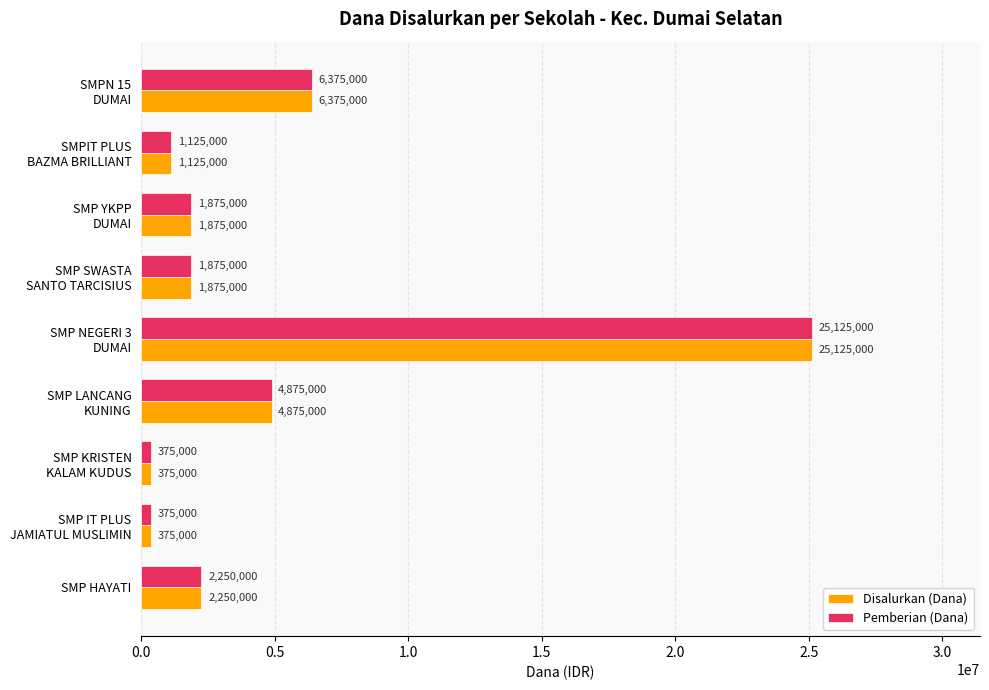

What is the difference between the maximum and second lowest values in the Disalurkan (Dana) series?

24750000